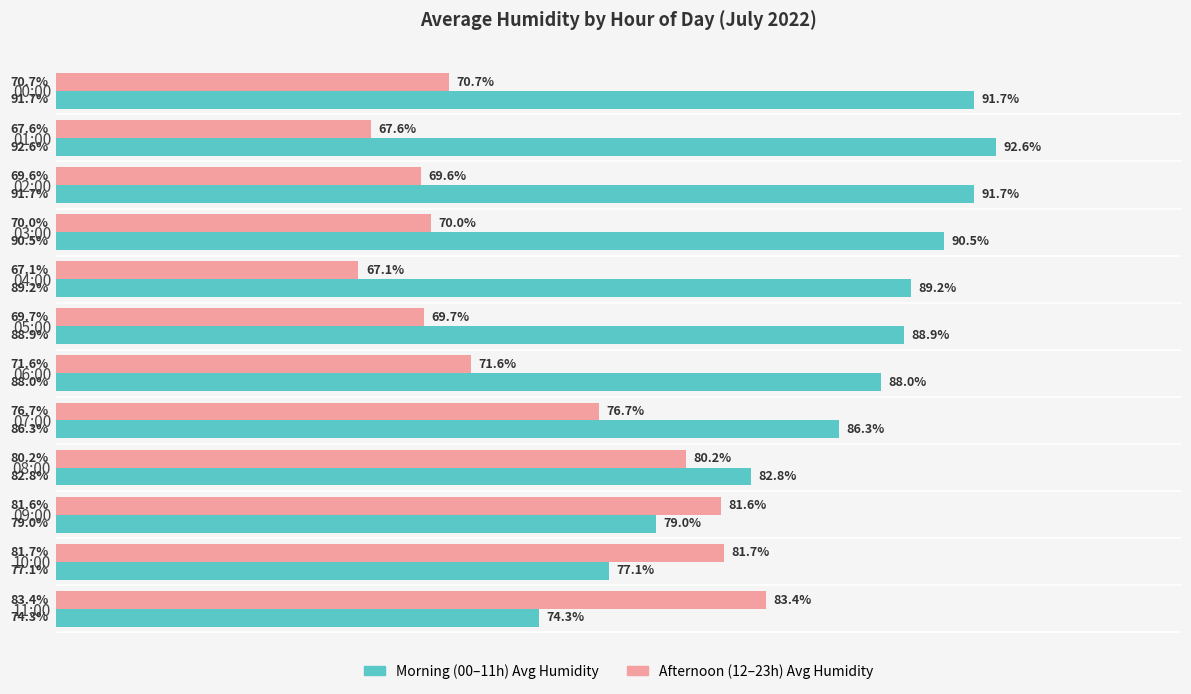

Which label corresponds to the smallest value in the chart?

04:00